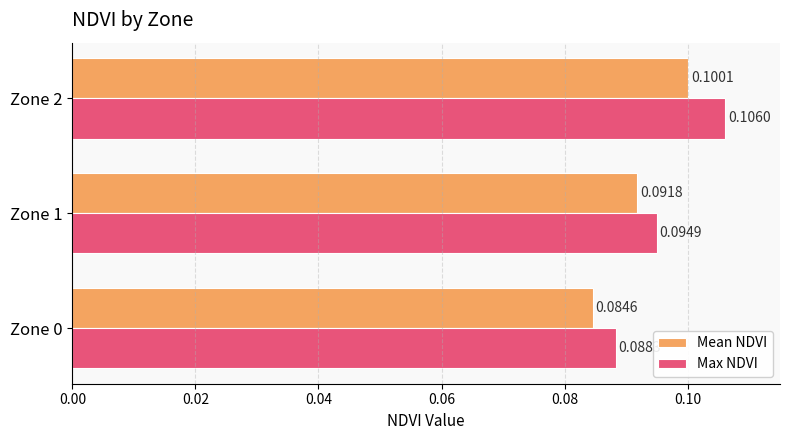

What is the sum of all Mean NDVI values?

0.3